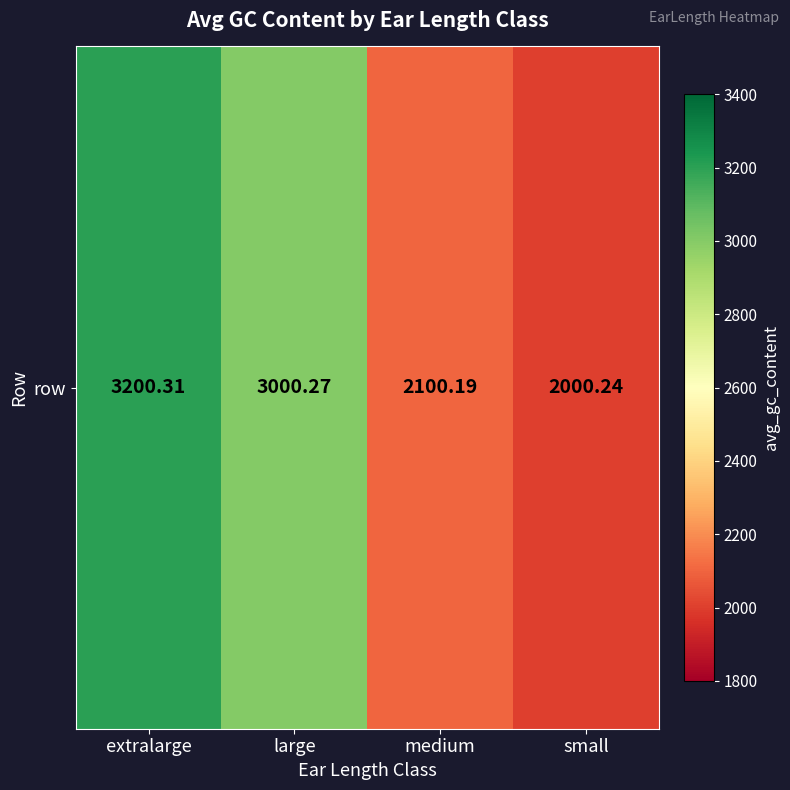

What is the sum of the values at small and large?

5000.5